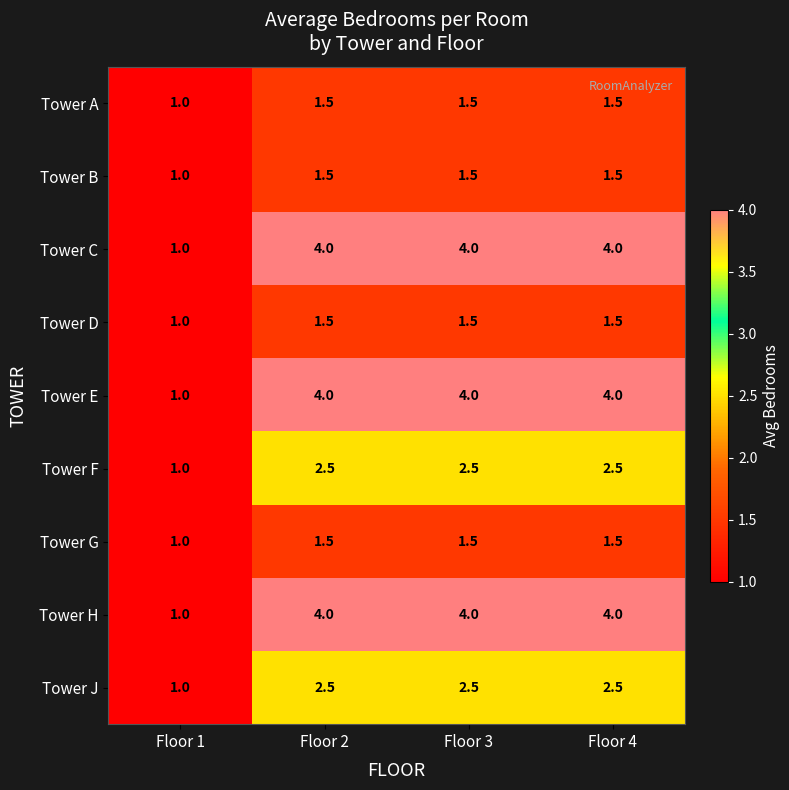

At which category does the chart reach its minimum across all series?

Floor 1